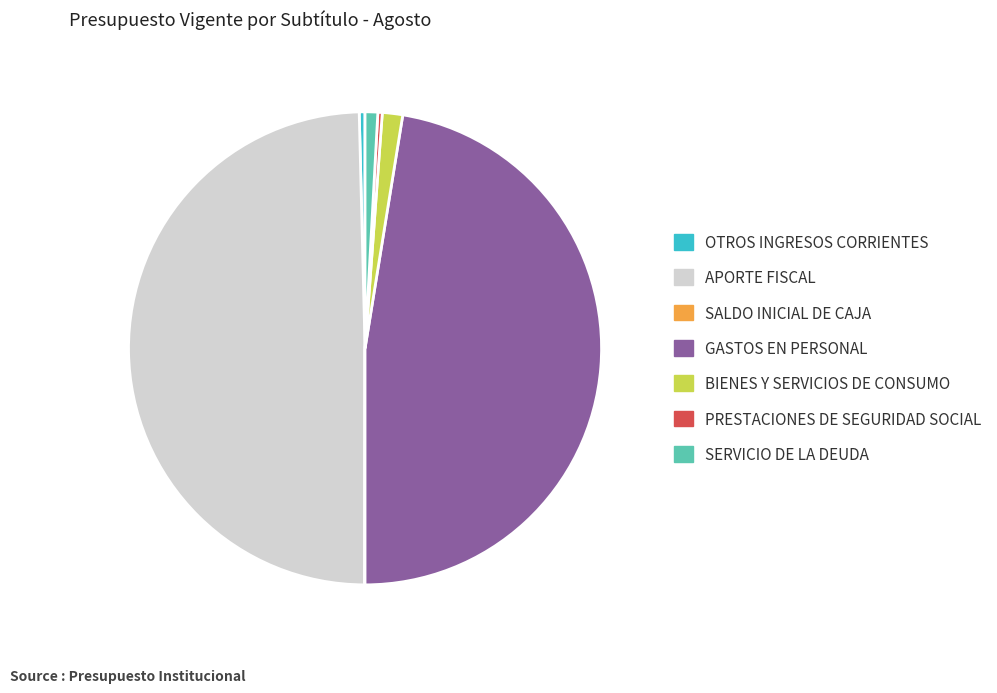

Is it true that APORTE FISCAL is 42% of the pie?

False